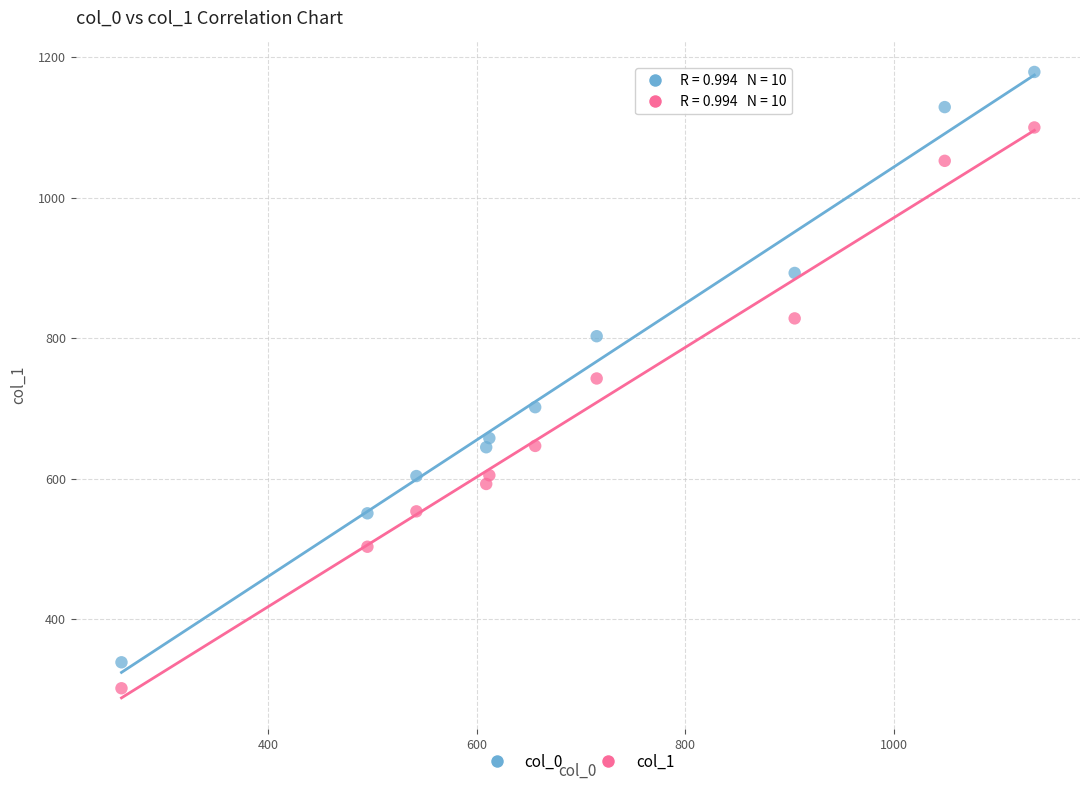

Across all data points, what is the range of X values (max minus min)?

876.0